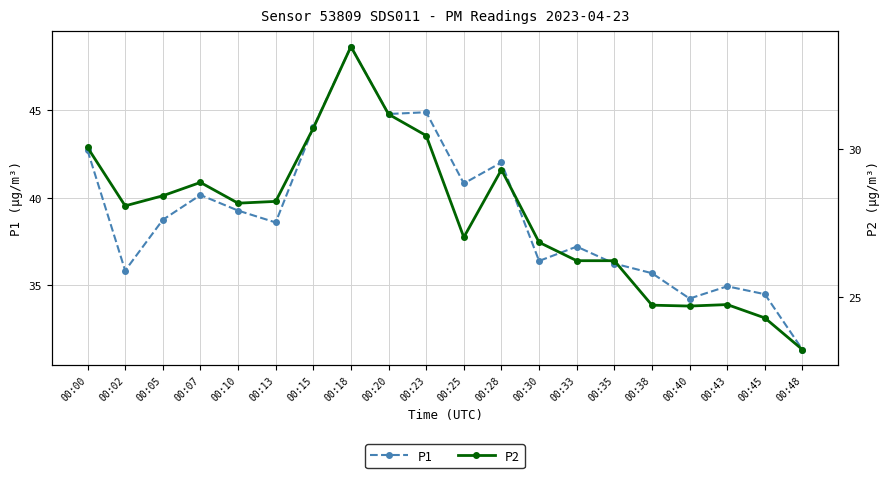

Rank the series at 00:07 from highest to lowest value.

P1, P2